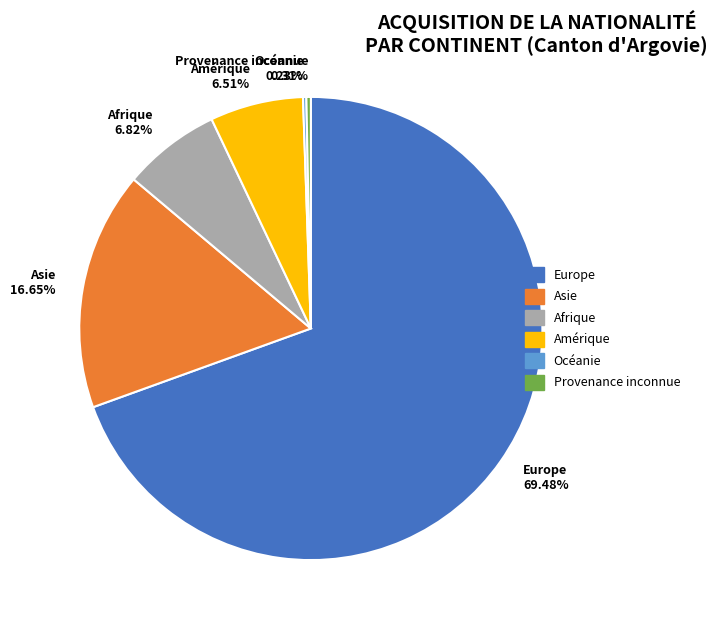

What portion of the pie excludes Amérique?

93.5%